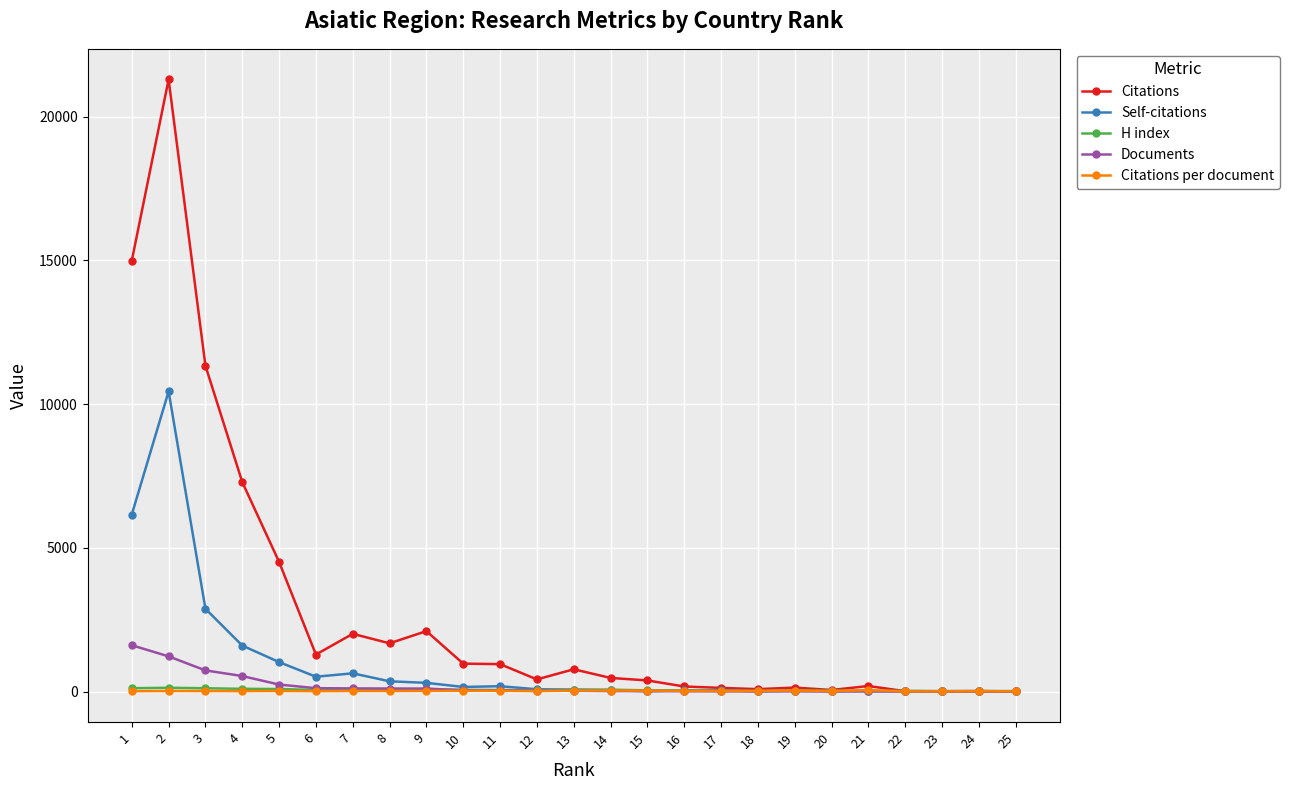

Which category has the lowest value in the H index series?

23